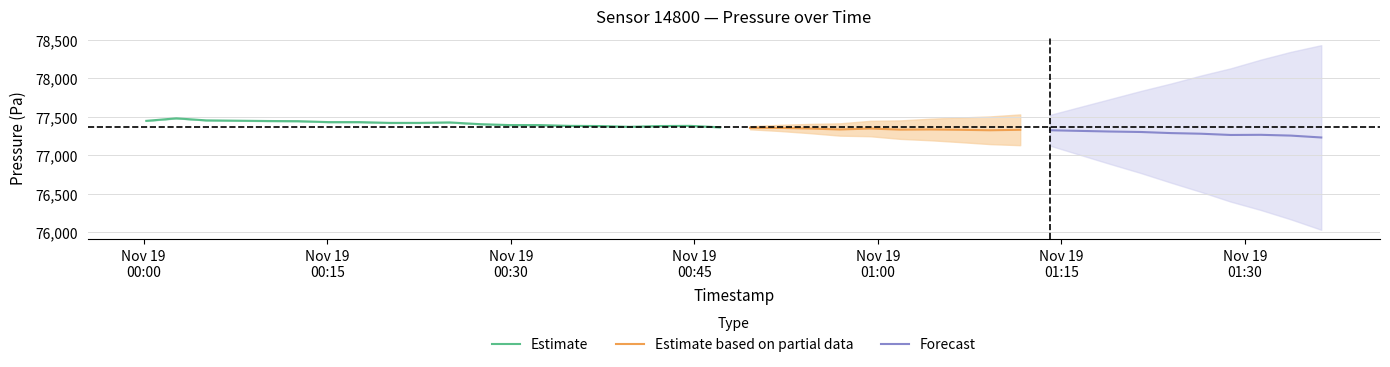

What is the minimum value for Estimate?

77362.5